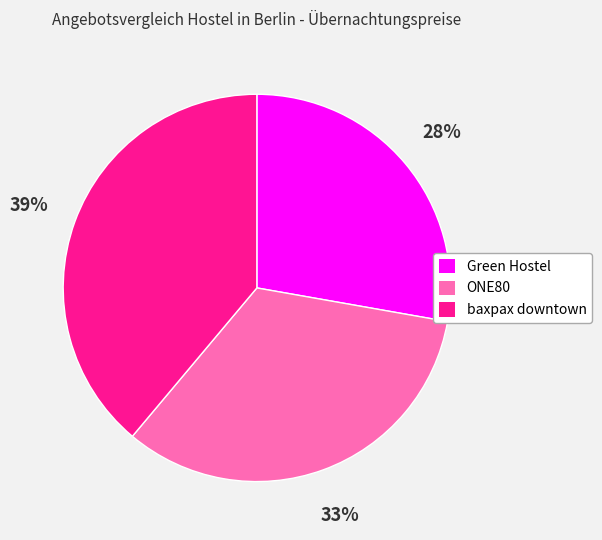

Which has a higher value, Green Hostel or baxpax downtown?

baxpax downtown